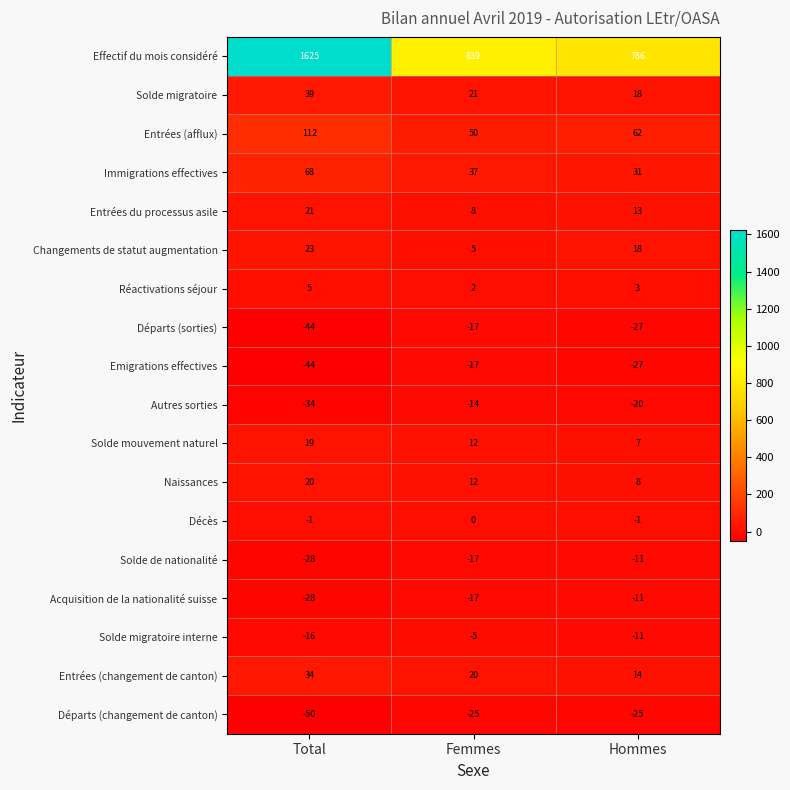

How many values in the Solde migratoire interne series are below -11?

1